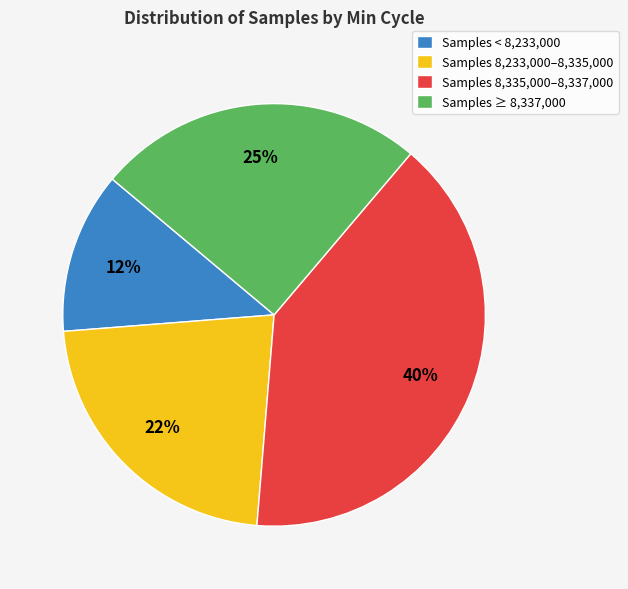

Which slice is the smallest?

Samples < 8,233,000